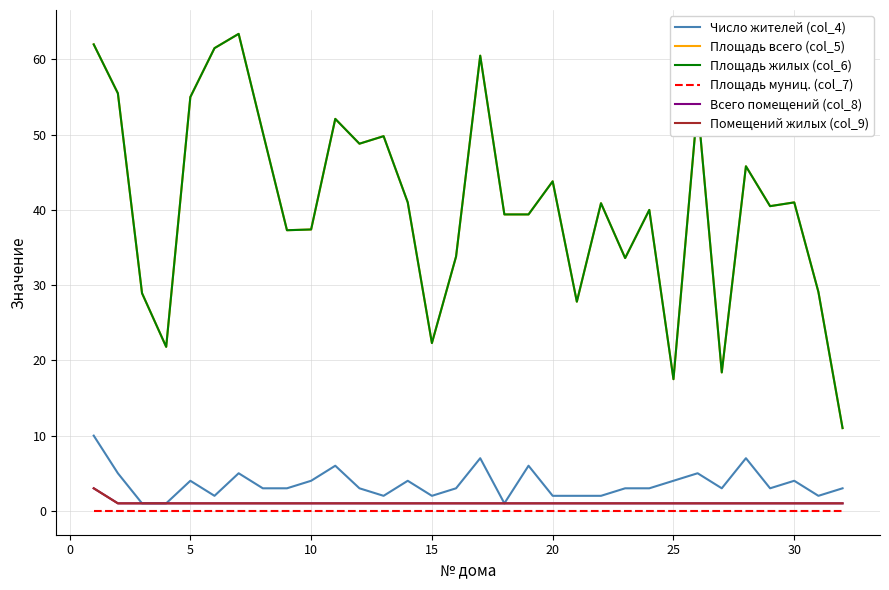

How many lines are shown in the chart?

6